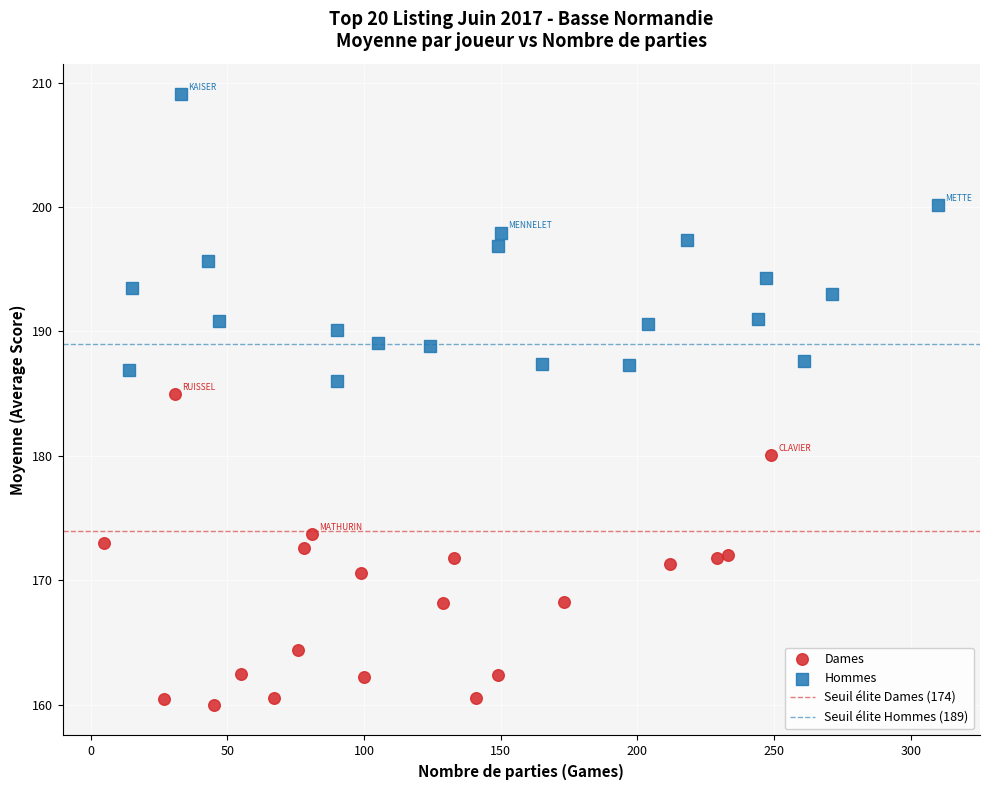

Which series has the largest Y range (max minus min)?

Dames